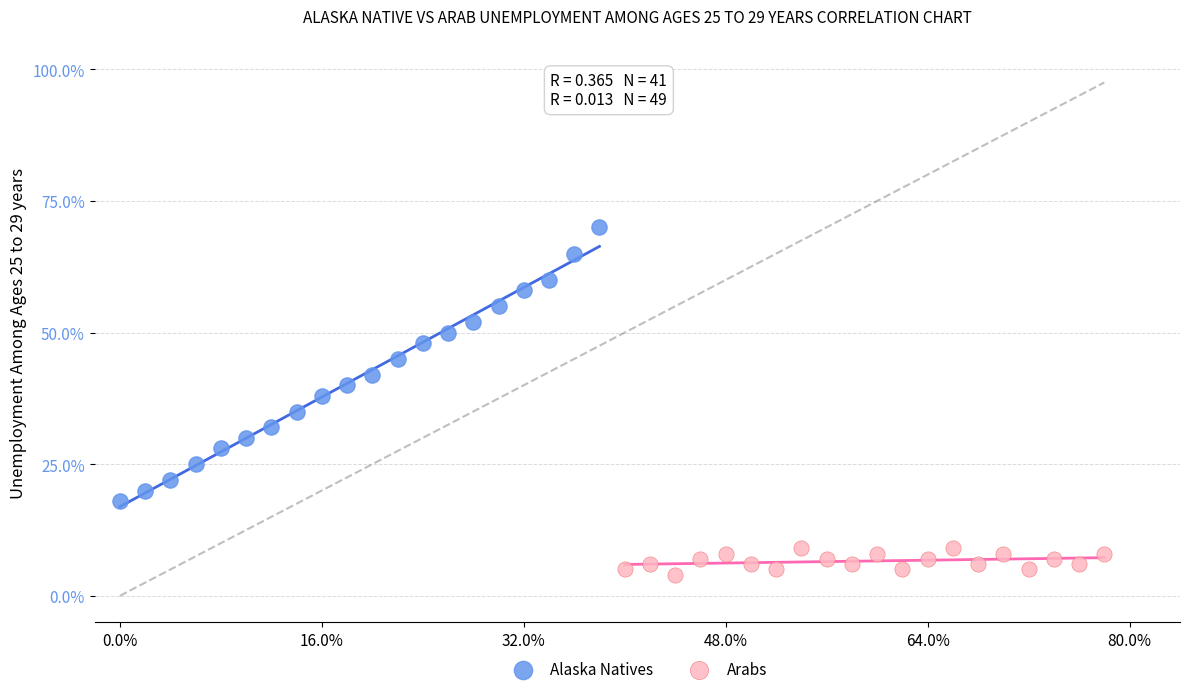

Which series reaches the maximum Y coordinate?

Alaska Natives